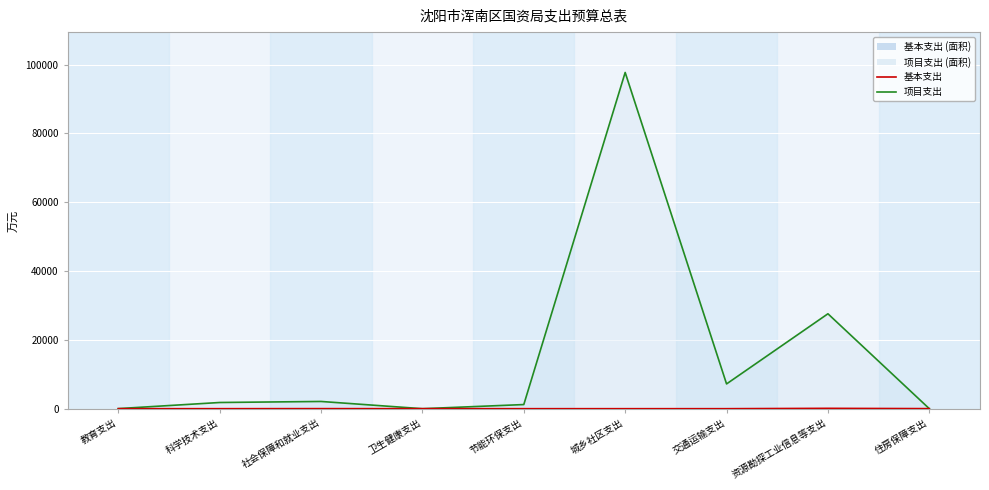

How many values in the 基本支出 (线) series exceed 0?

4